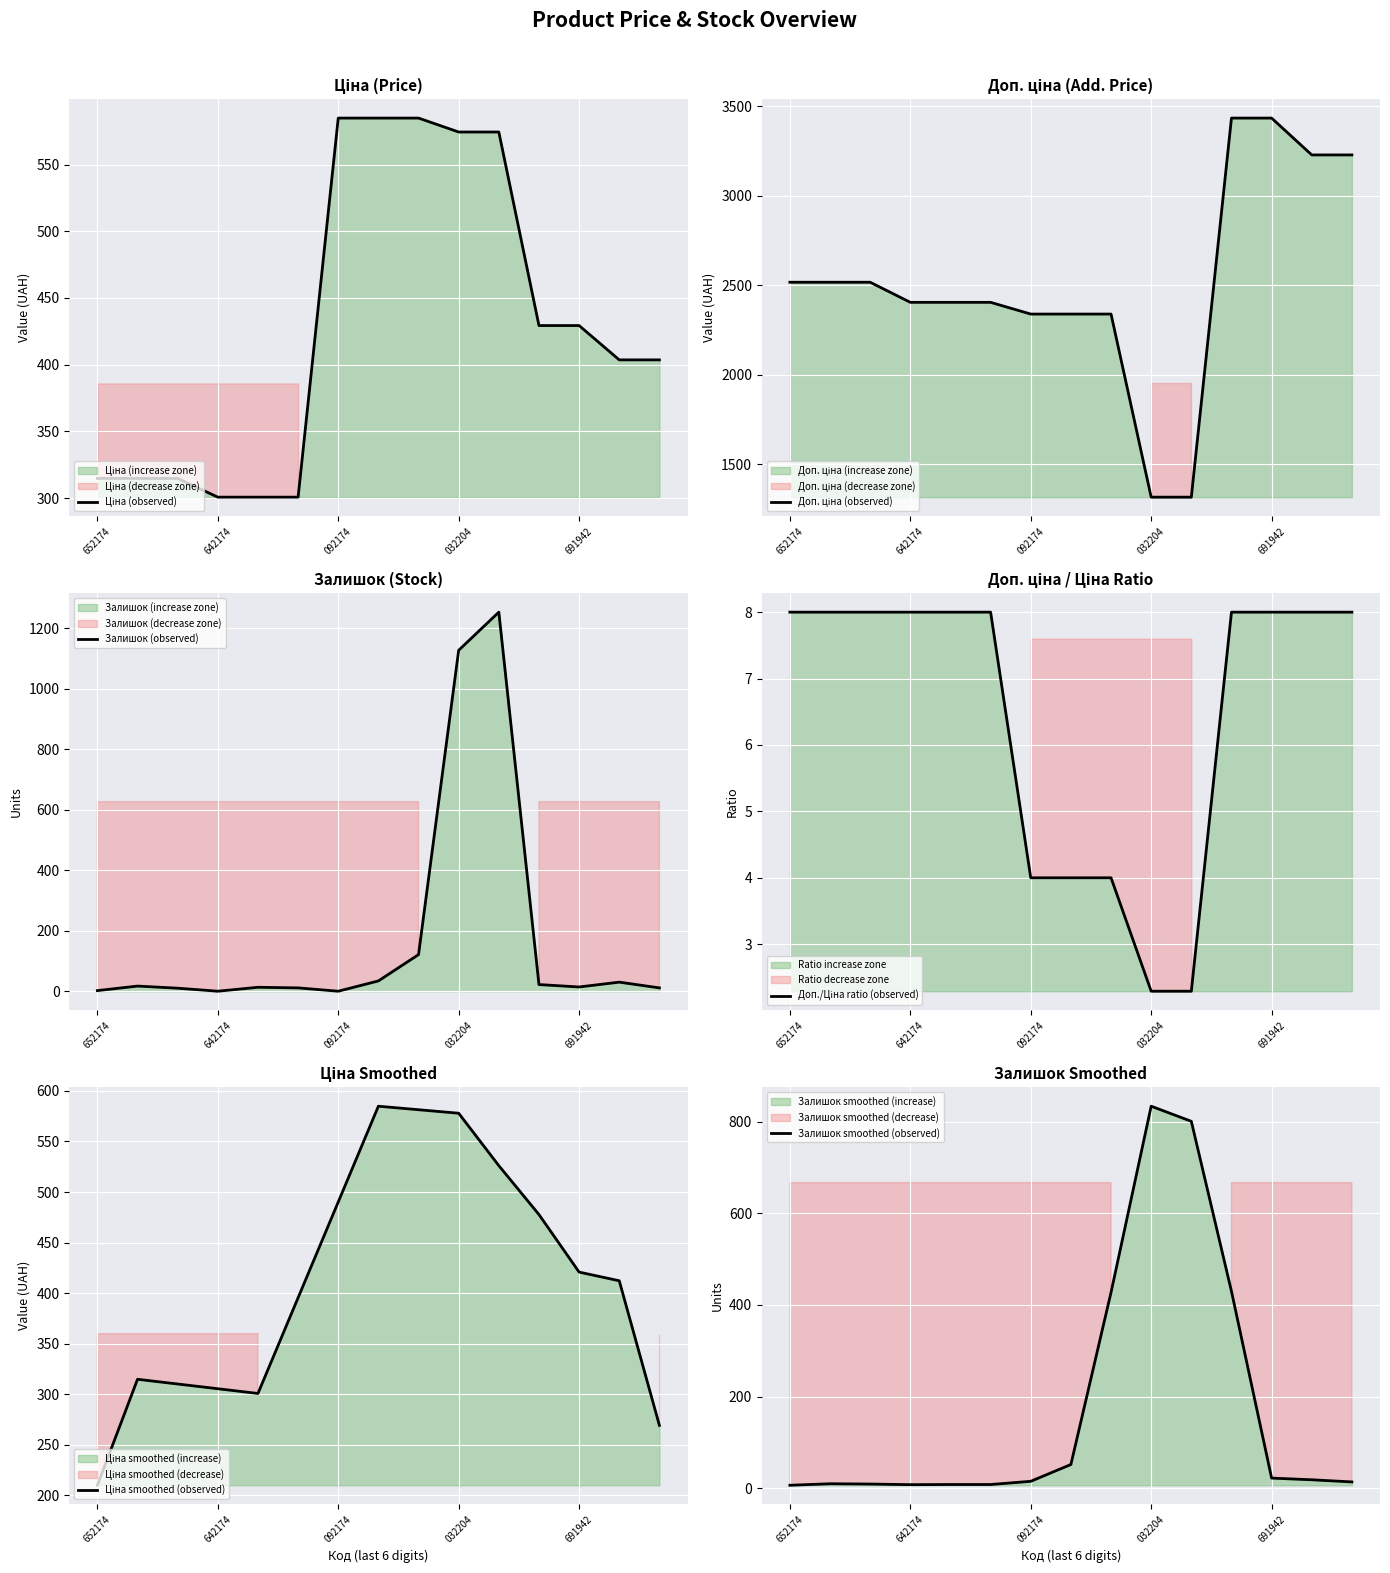

True or false: Залишок (observed) and Доп./Ціна ratio (observed) intersect in this chart.

True